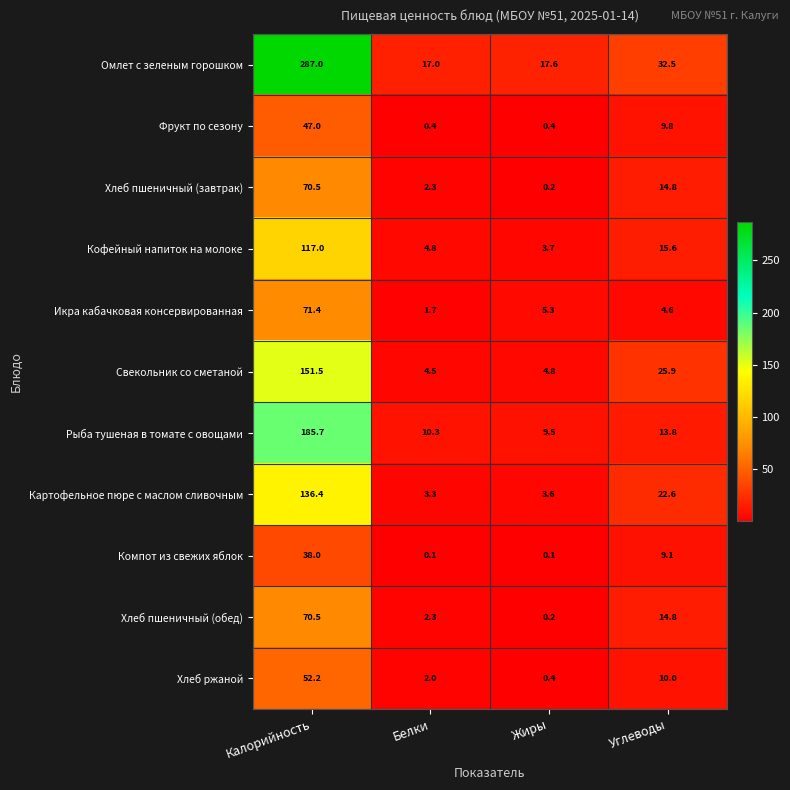

At which label is Рыба тушеная в томате с овощами closest to 97?

Углеводы